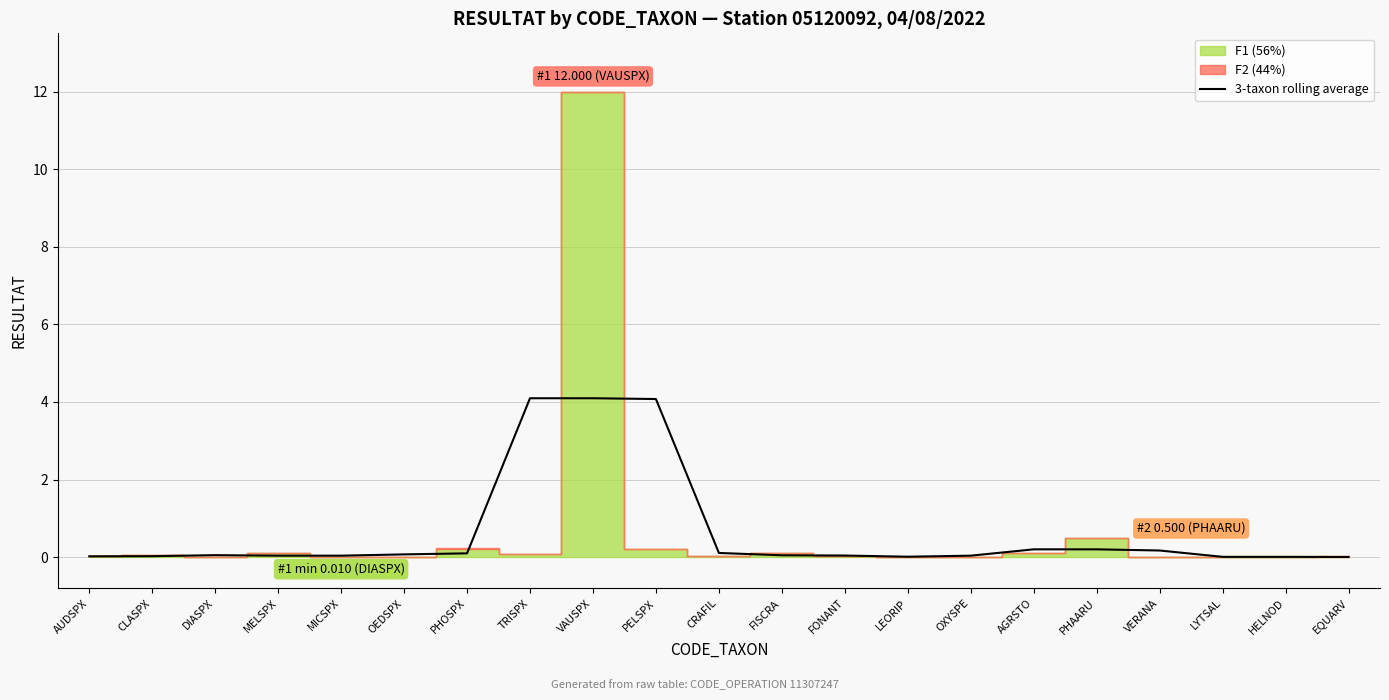

What is the average value?

0.6